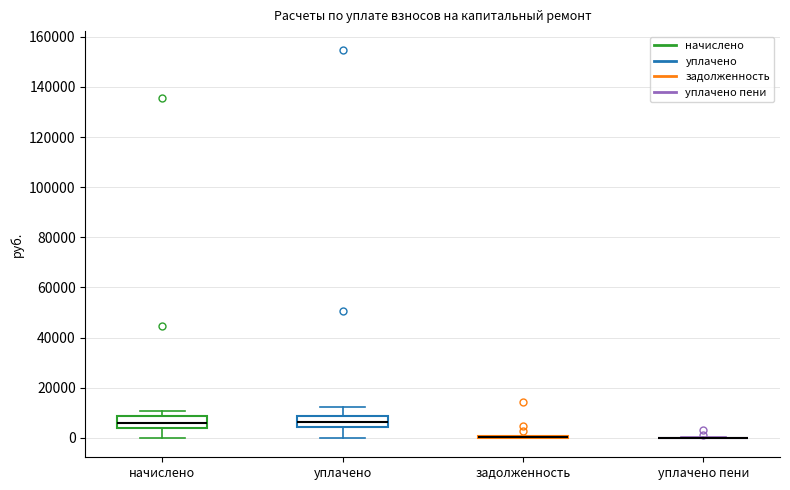

Reading left to right, read every box against the y-axis: the position of its median line, the range the box covers, and the ends of its whiskers. The values are not printed on the chart, so give them approximately, as read against the axis.

начислено: median 6000, box 4000 to 8000, whiskers 0 to 10000
уплачено: median 6000, box 4000 to 8000, whiskers 0 to 12000
задолженность: box collapsed to a line at 0, whiskers 0 to 0
уплачено пени: box collapsed to a line at 0, whiskers 0 to 0